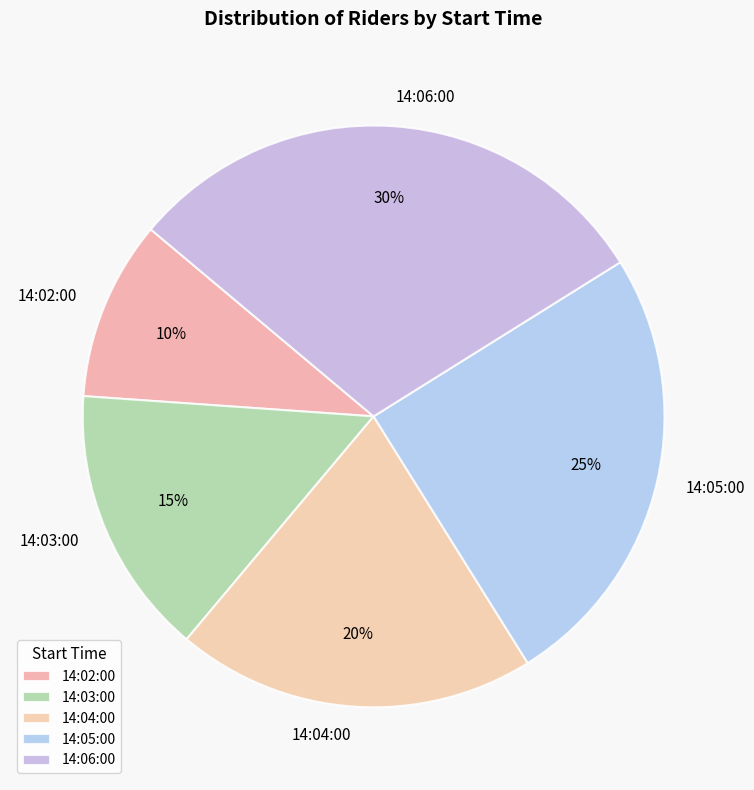

What is the ratio of the value at 14:06:00 to the value at 14:03:00?

2.0